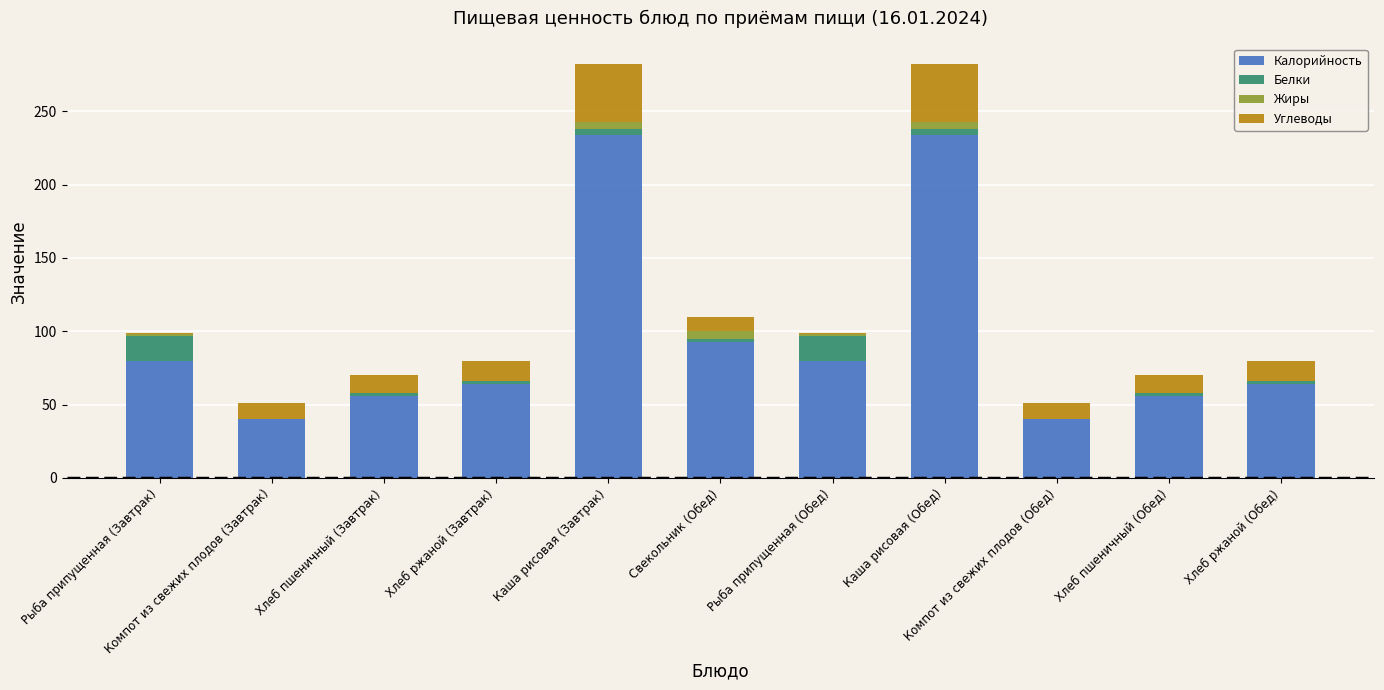

What is the sum of all Калорийность values?

1041